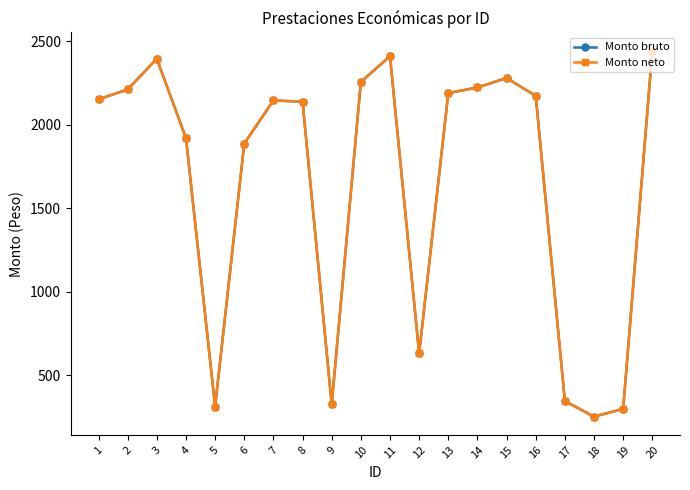

What is the total value across all series at 11?

4818